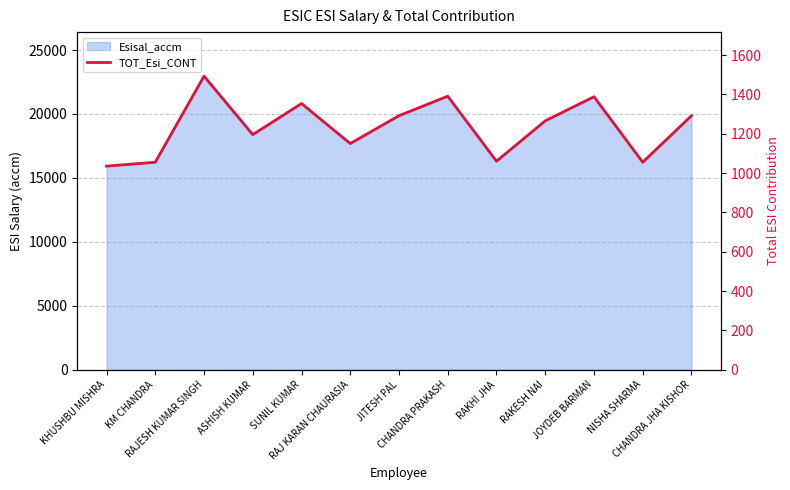

Rank the categories by value from highest to lowest.

RAJESH KUMAR SINGH, CHANDRA PRAKASH, JOYDEB BARMAN, SUNIL KUMAR, JITESH PAL, CHANDRA JHA KISHOR, RAKESH NAI, ASHISH KUMAR, RAJ KARAN CHAURASIA, RAKHI JHA, KM CHANDRA, NISHA SHARMA, KHUSHBU MISHRA